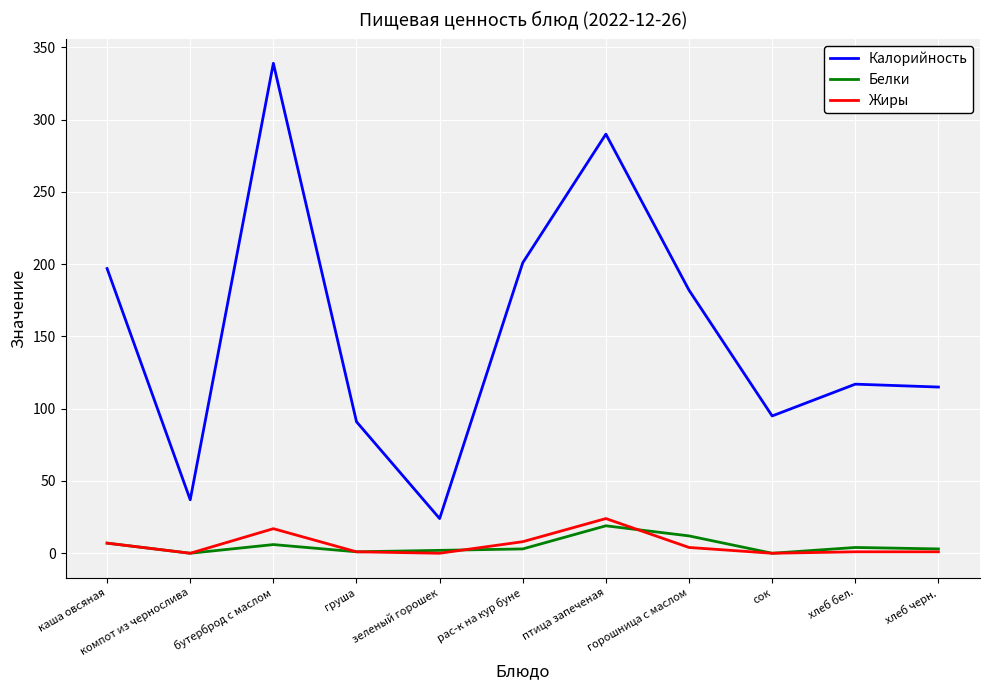

Which series has the largest range (max minus min)?

Калорийность